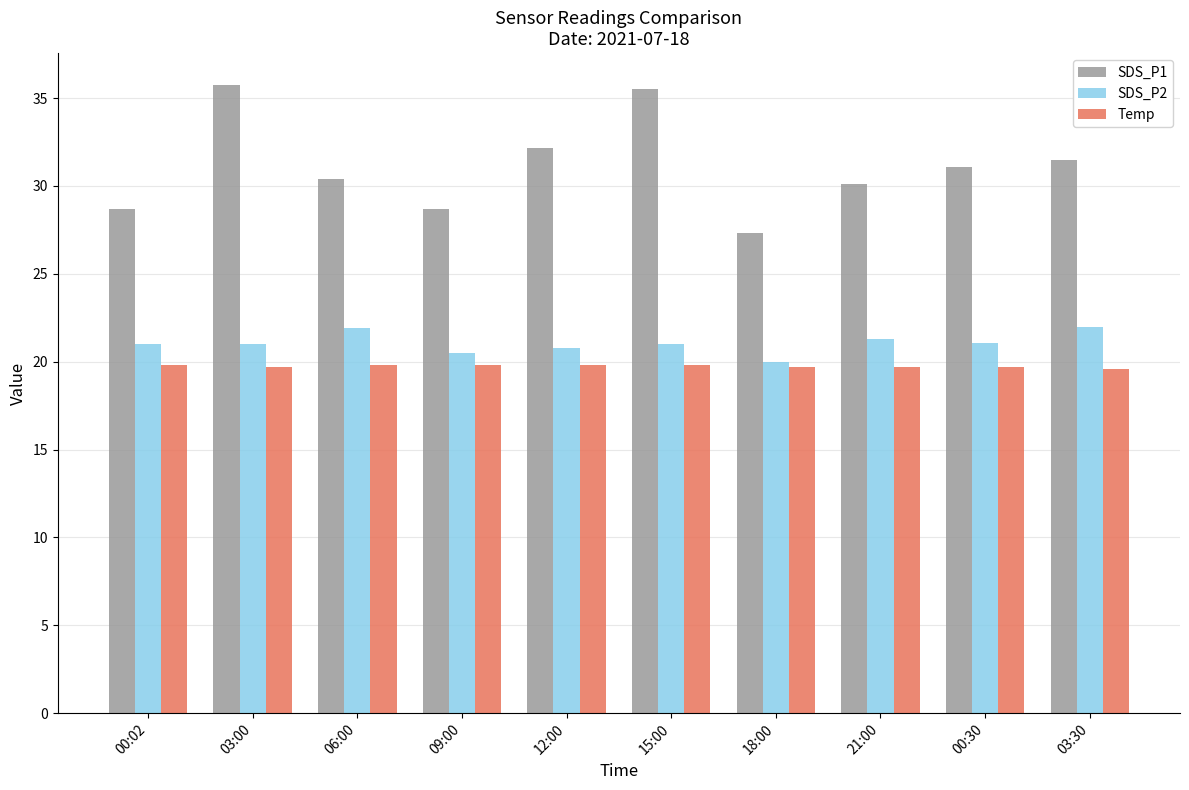

Rank the series at 06:00 from lowest to highest value.

Temp, SDS_P2, SDS_P1